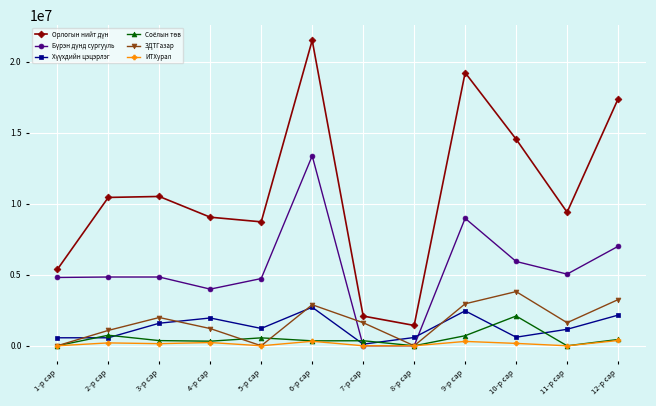

True or false: ЗДТГазар has more than 2 interior local peaks.

True